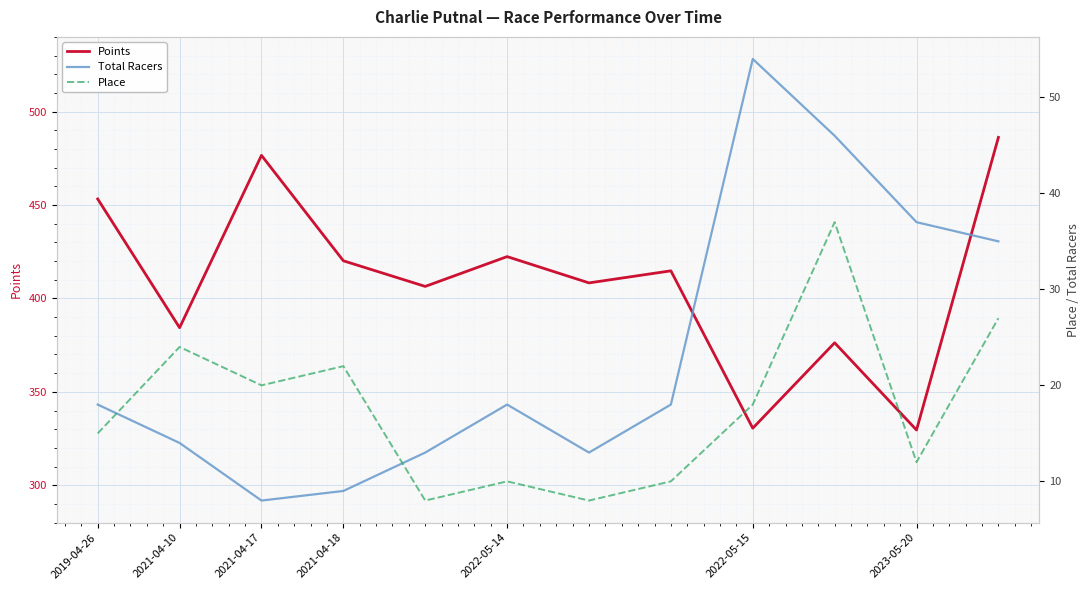

True or false: Total Racers and Points intersect in this chart.

False